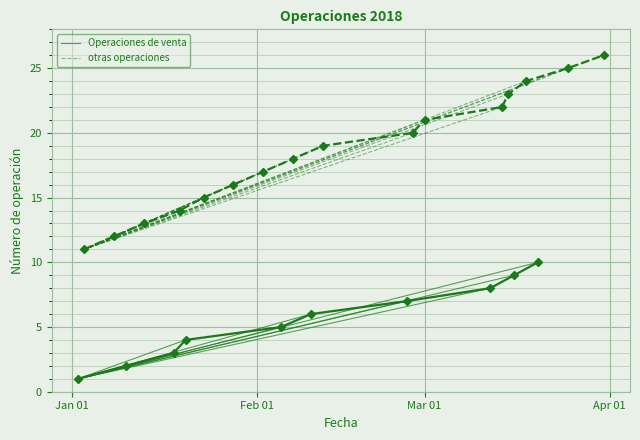

What is the difference between the maximum and minimum values in the Operaciones de venta series?

9